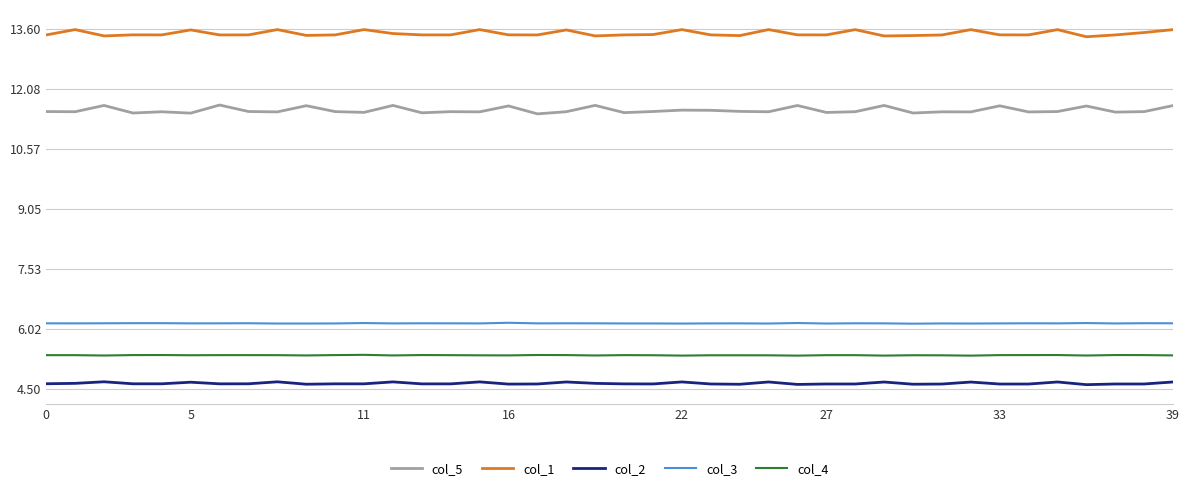

Rank the series by their maximum value, from lowest to highest.

col_2, col_4, col_3, col_5, col_1